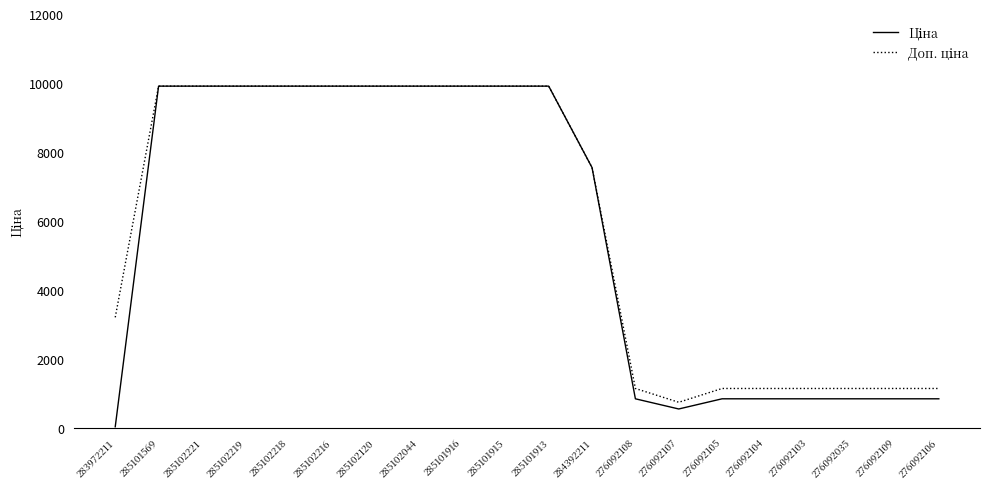

What is the difference between the highest and lowest values at 276092108?

299.3